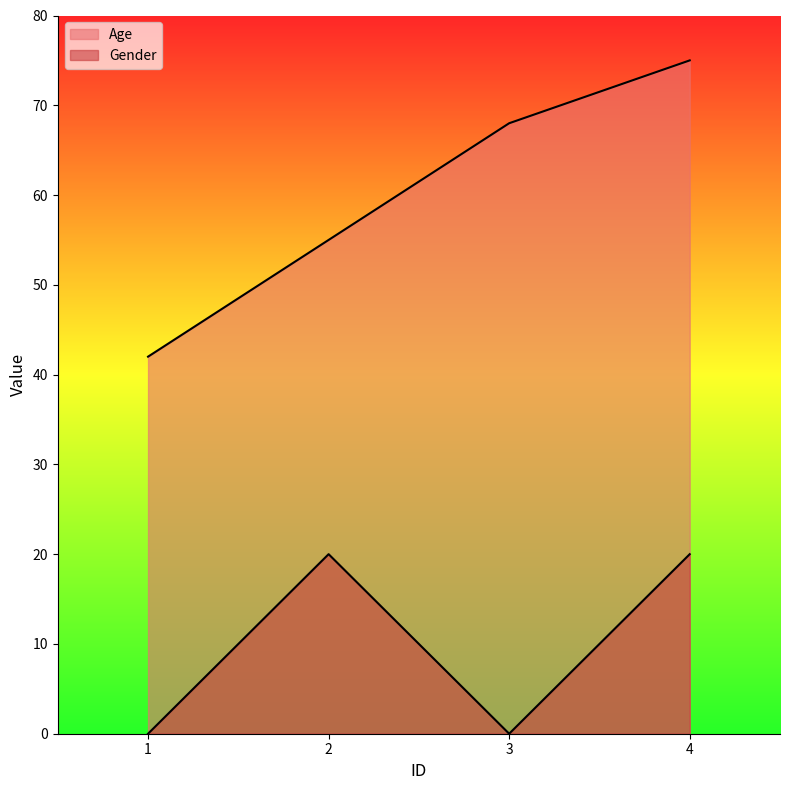

What is the average value of the Age series?

60